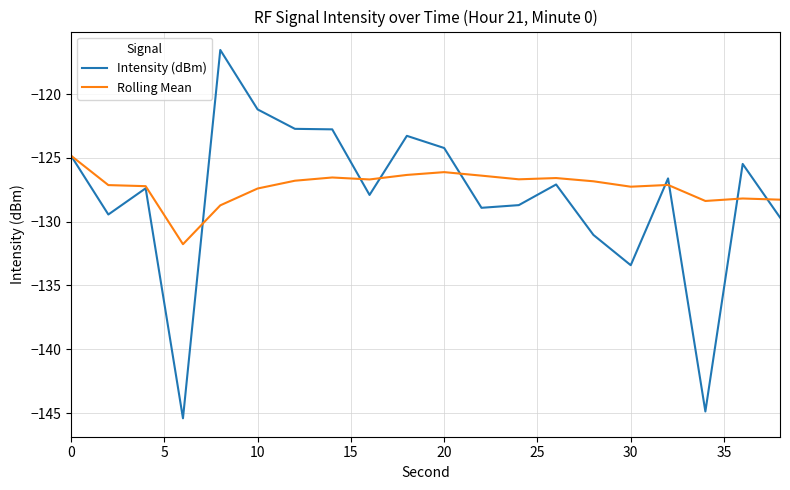

What is the minimum value for Rolling Mean?

-131.8